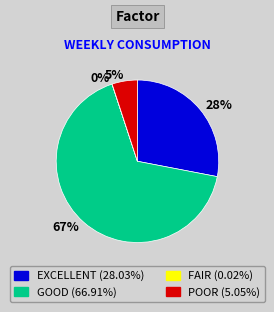

Does any single category account for the majority?

Yes